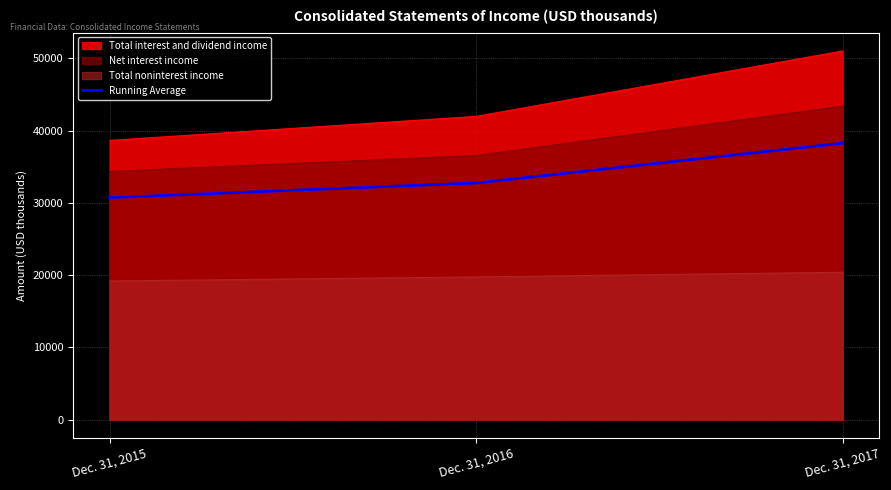

Reading left to right, extract all data points from this chart.

30715.7	32748.7	38257.7